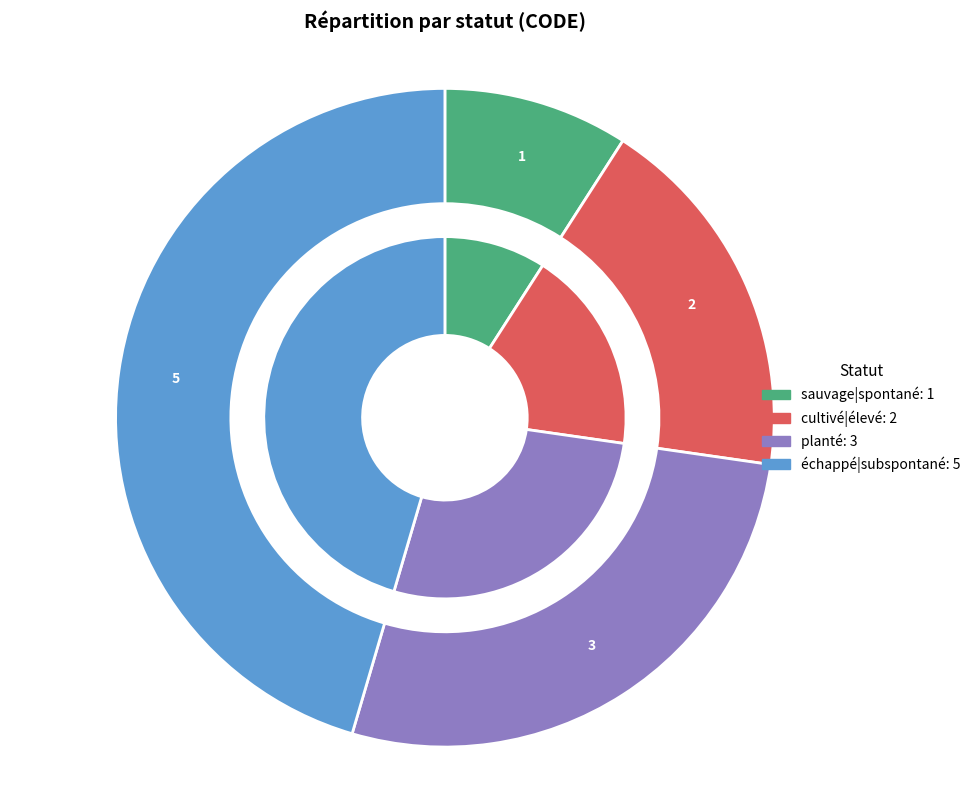

Is the sum of échappé|subspontané and cultivé|élevé greater than half?

Yes